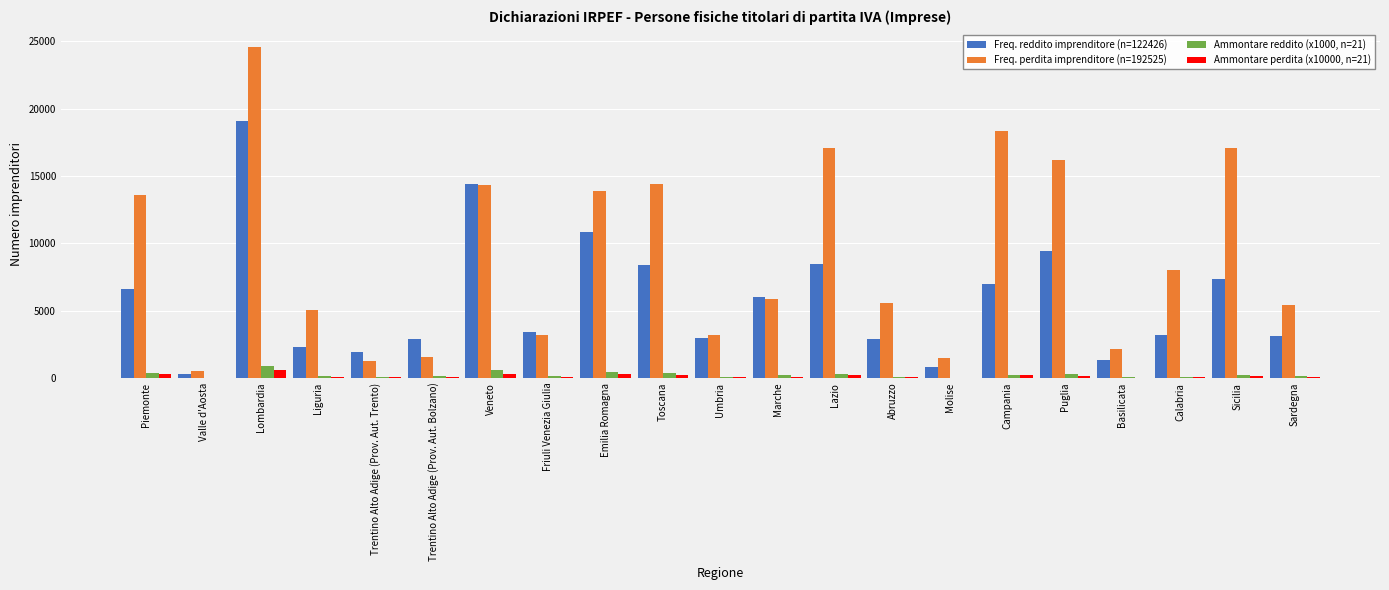

Is the value of Freq. reddito imprenditore (n=122426) at Trentino Alto Adige (Prov. Aut. Bolzano) greater than the value of Ammontare perdita (x10000, n=21) at Lombardia?

Yes